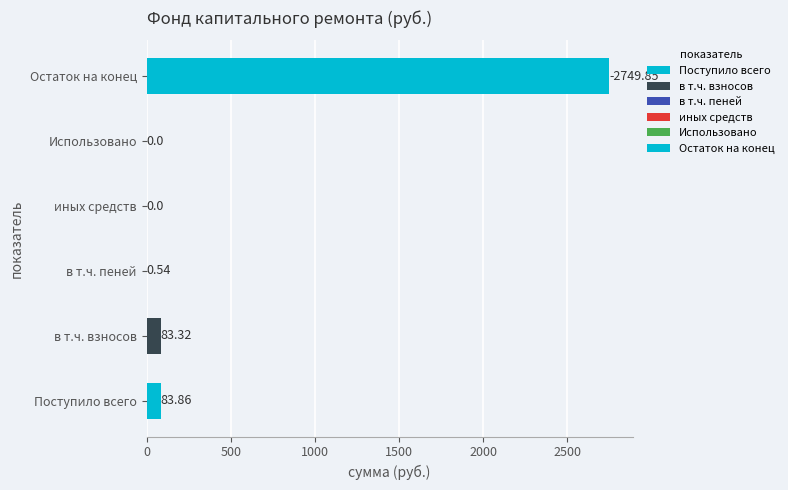

Which category has the lowest value in the Итого фонд капитального ремонта series?

иных средств